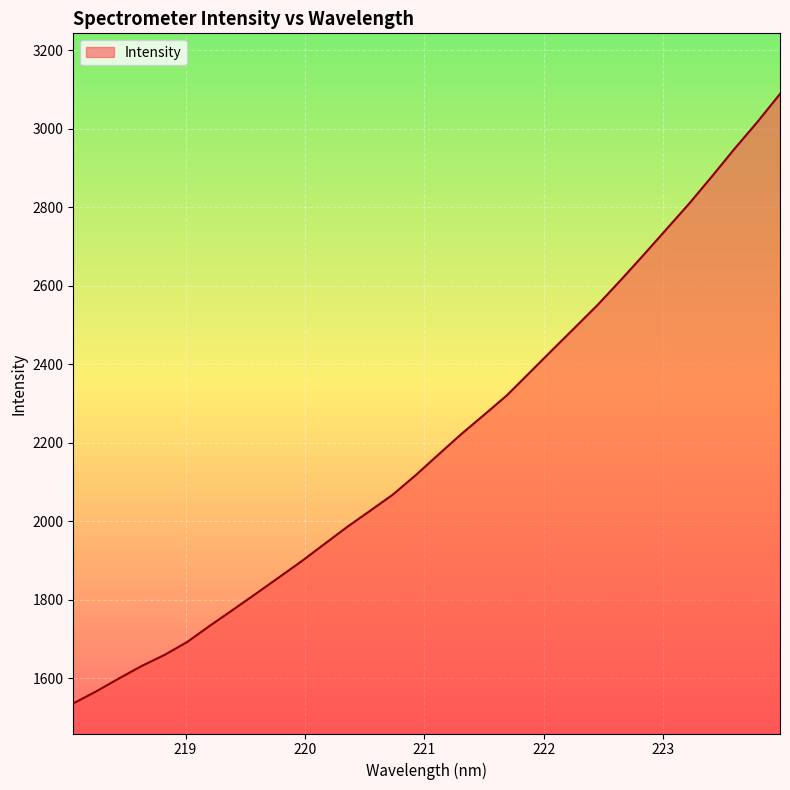

What is the sum of all values?

70512.2